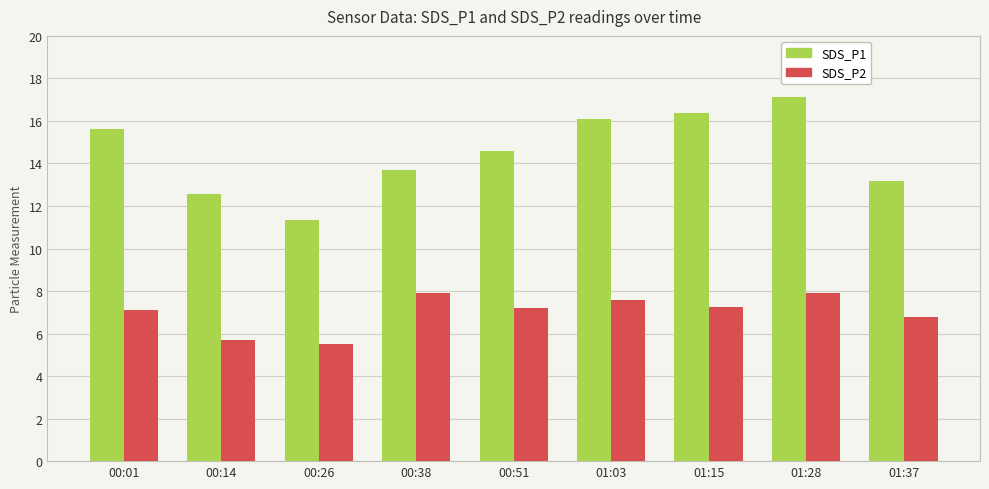

What is the label of the 2nd bar from the right?

01:28